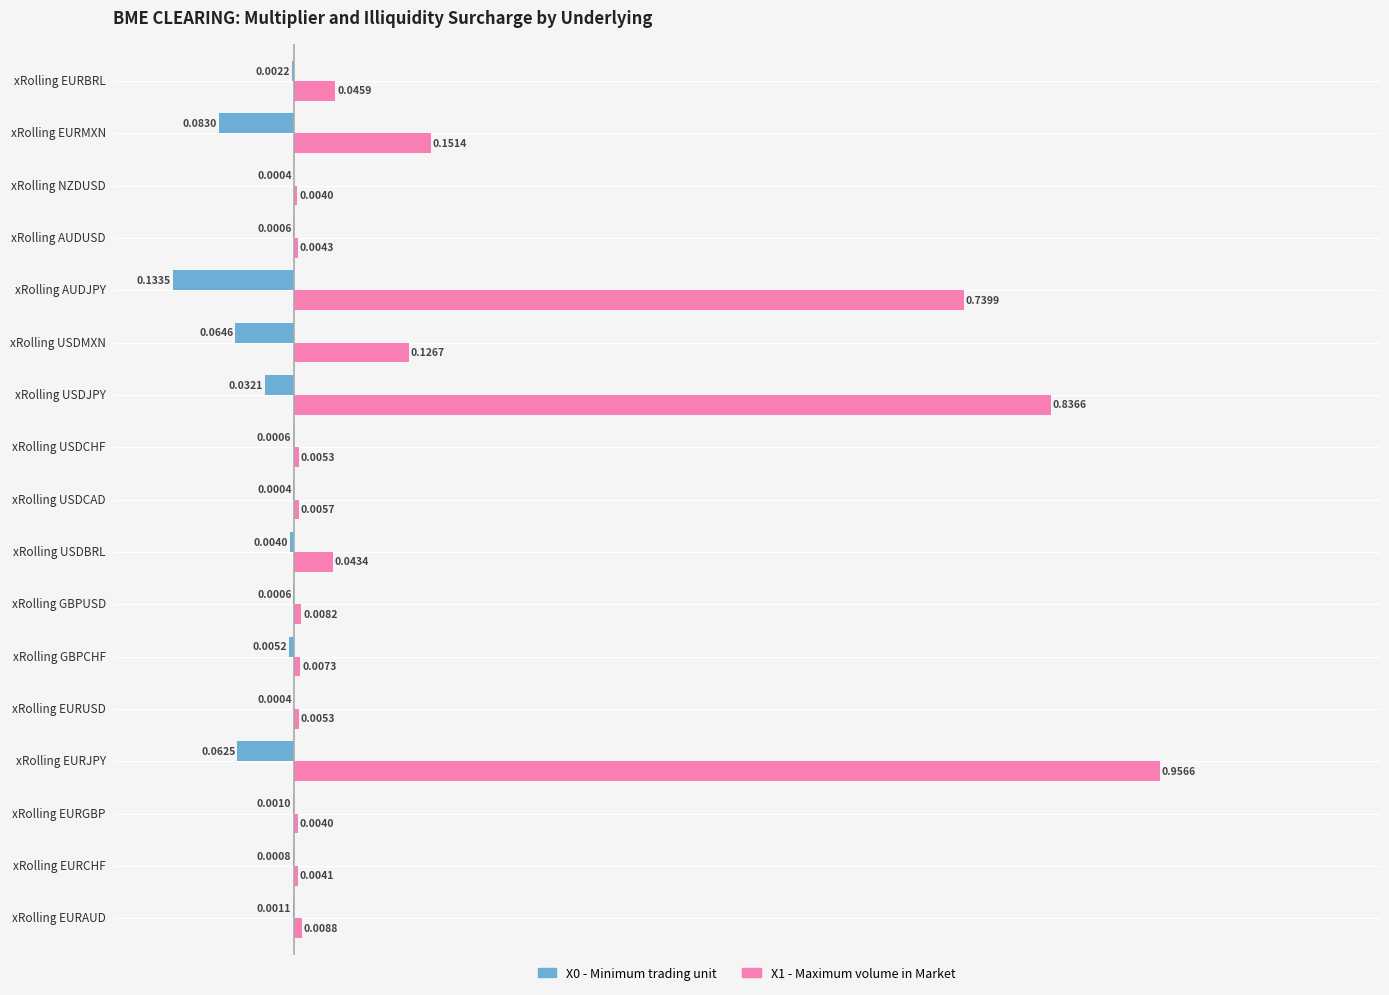

What is the sum of all X1 - Maximum volume in Market values?

3.0